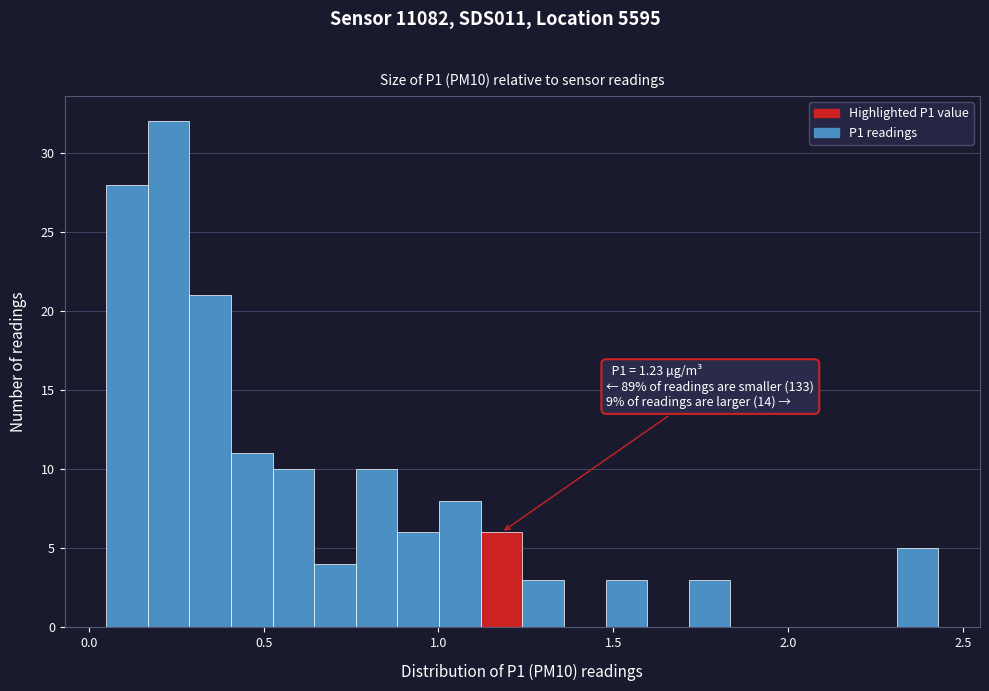

Around what value on the x-axis is the tallest bar? Give the approximate position of its centre, as read against the axis.

0.25